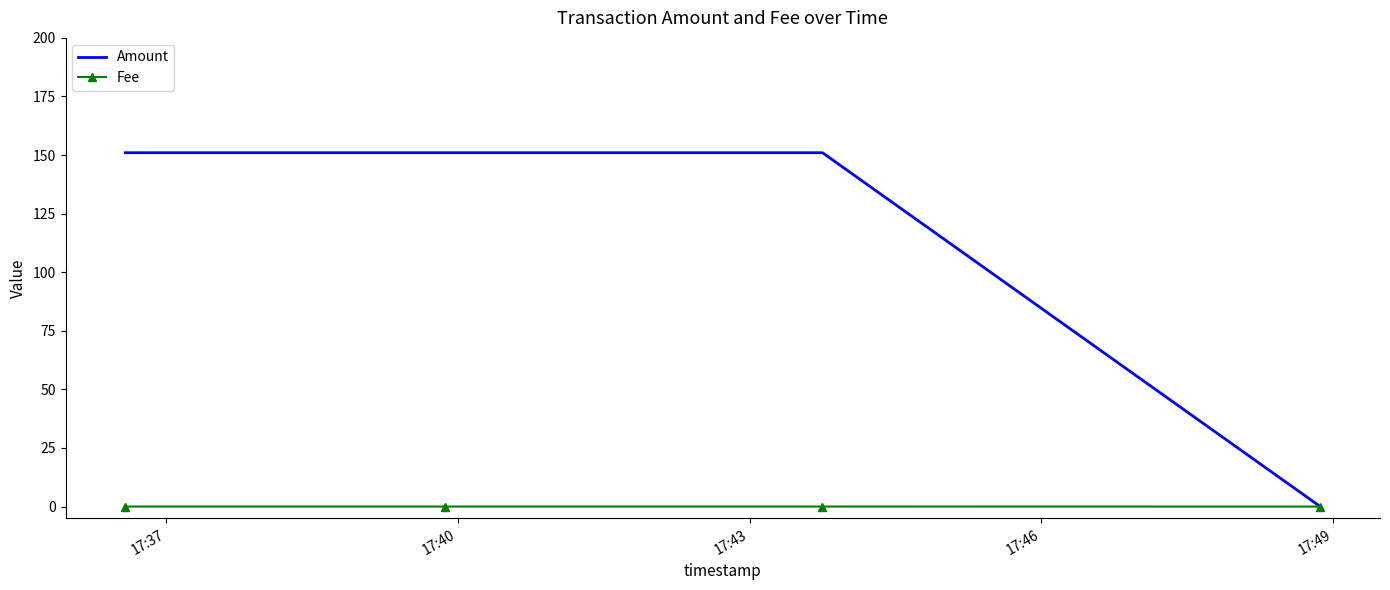

What is the difference between the second highest and minimum values in the Amount series?

151.0